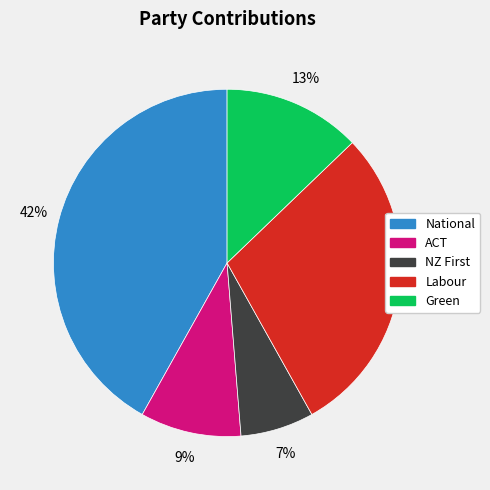

Is Green the majority of the pie?

No